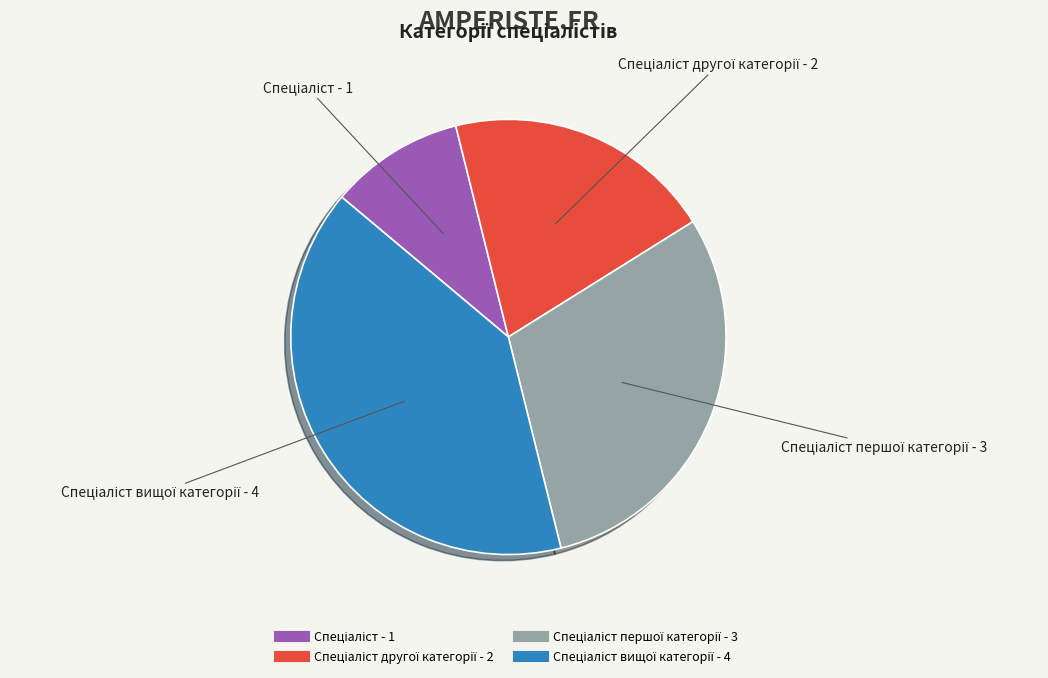

Does any single category account for the majority?

No